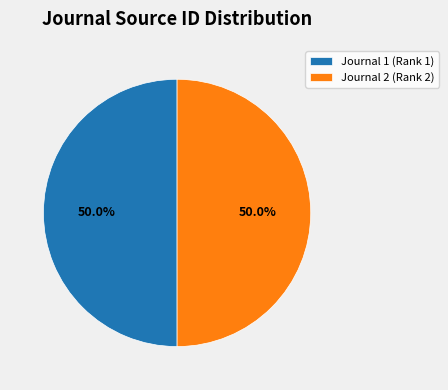

What percentage is NOT represented by Journal 2 (Rank 2)?

50.0%